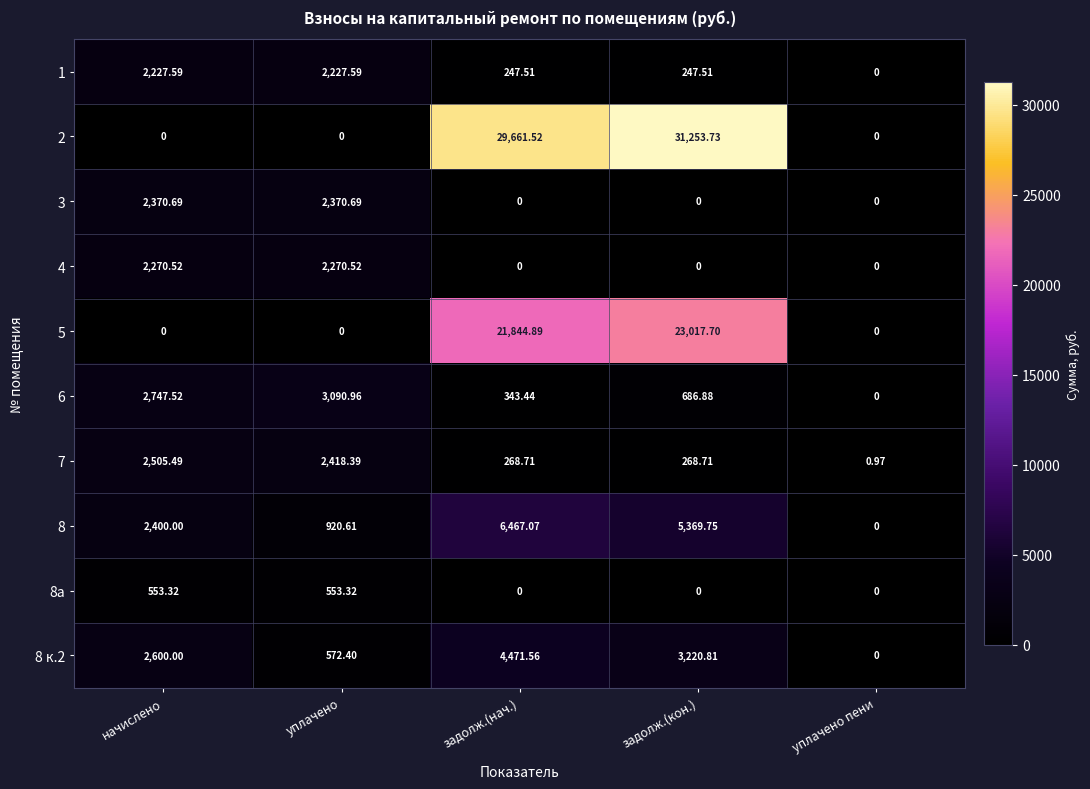

At which label is 8 closest to 3233?

начислено